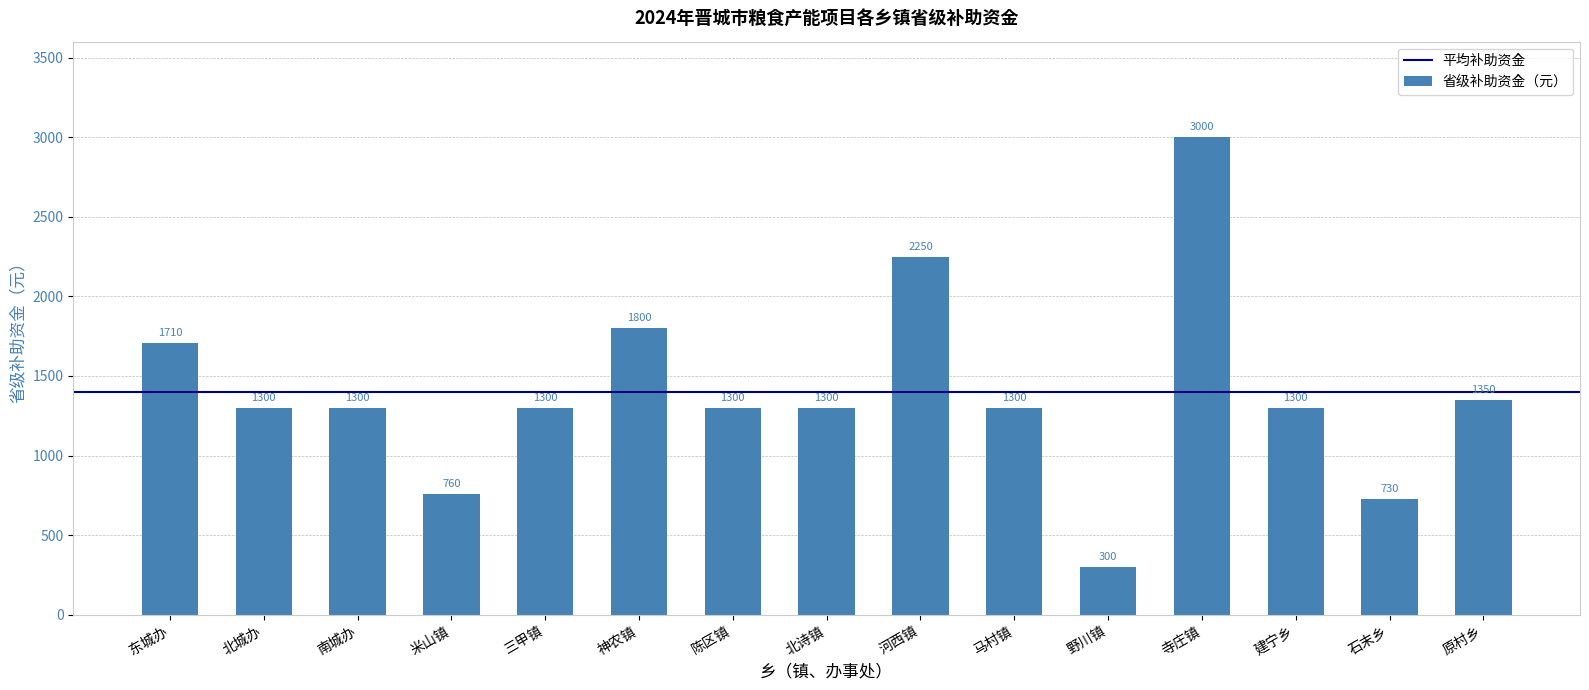

Reading right to left, list all the values displayed in this chart.

1350	730	1300	3000	300	1300	2250	1300	1300	1800	1300	760	1300	1300	1710